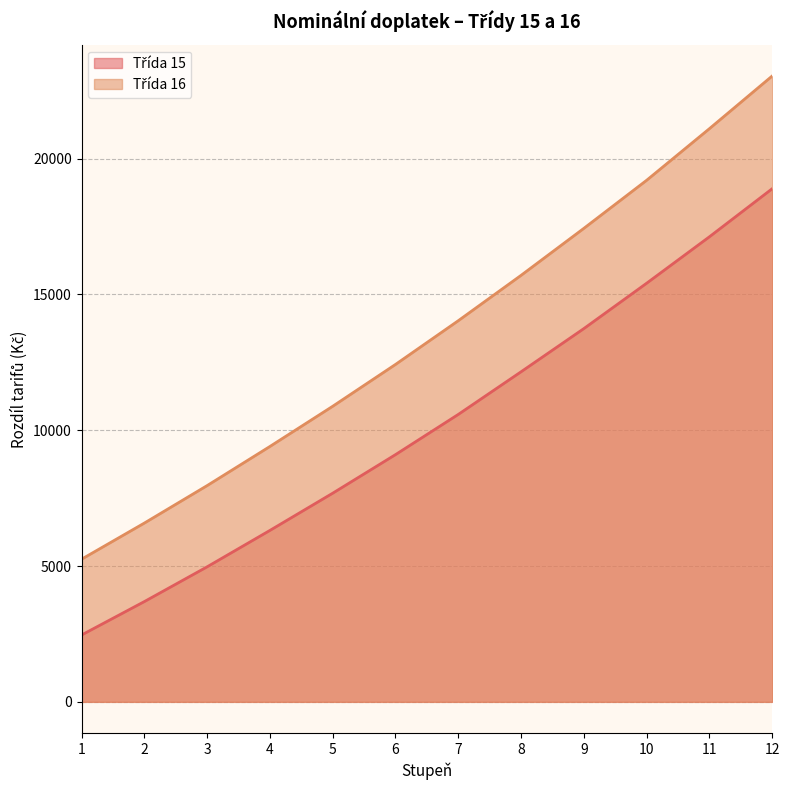

What are all the series names shown in the legend?

Třída 15, Třída 16